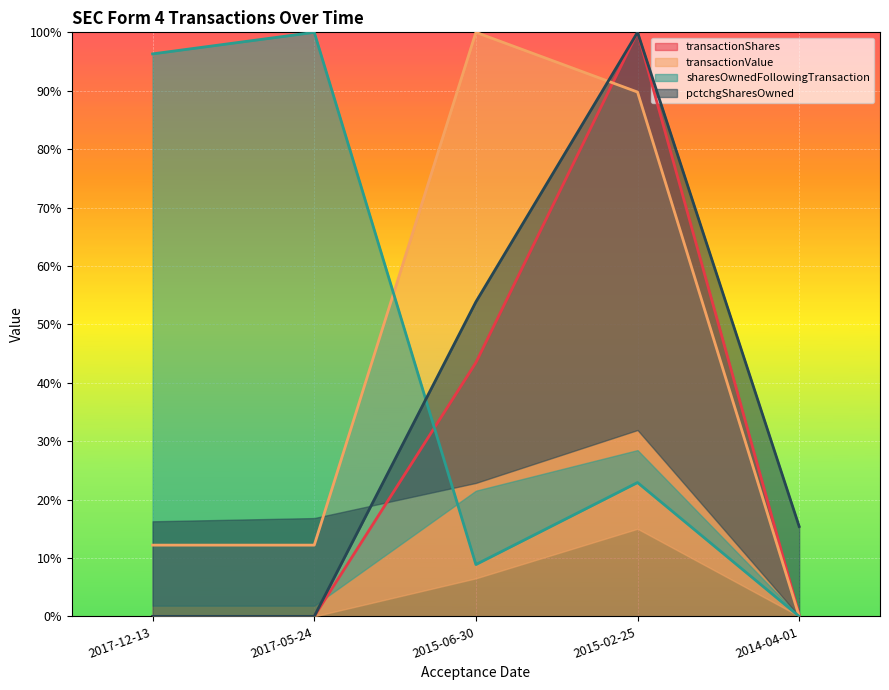

Which series has the largest total across all categories?

sharesOwnedFollowingTransaction